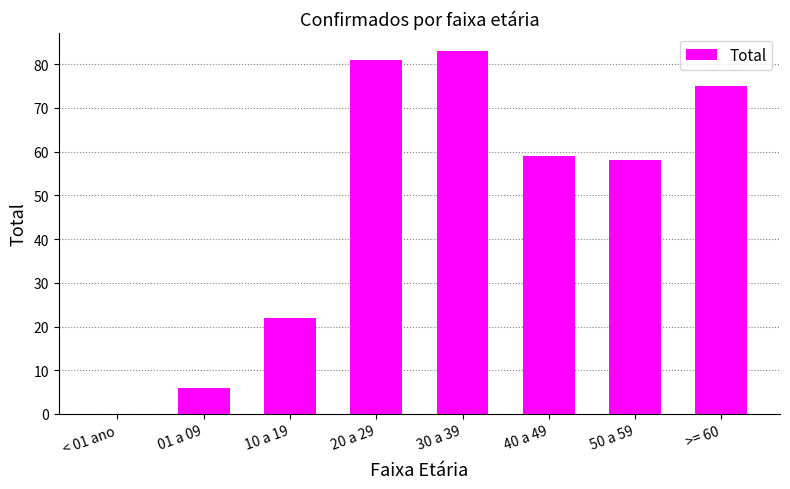

The chart shows a value of 59 at 40 a 49. True or false?

True